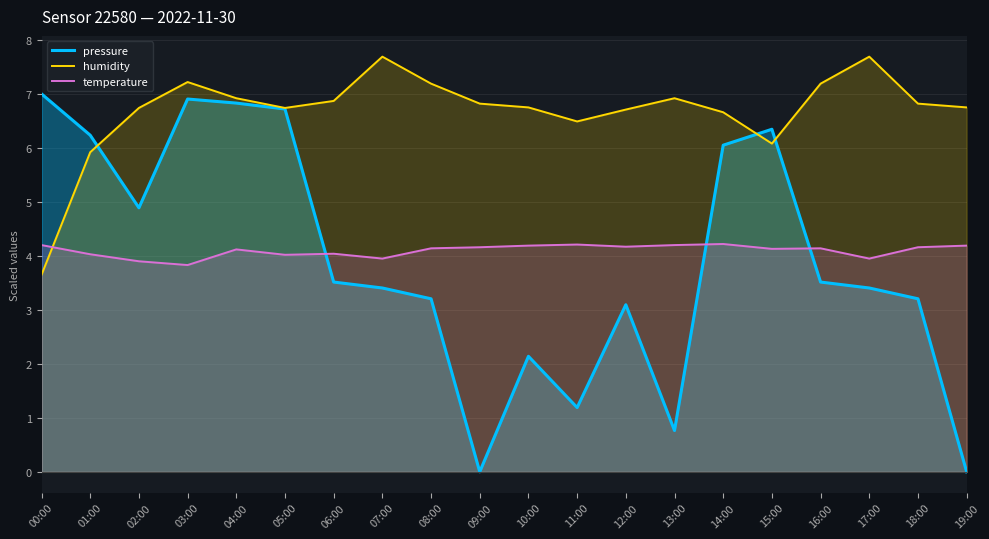

Count the number of data series in this chart.

3